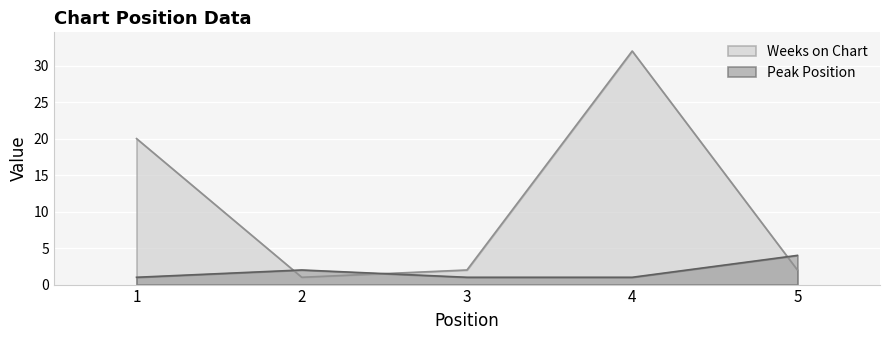

Where do Peak Position and Weeks on Chart first cross each other?

1 and 2